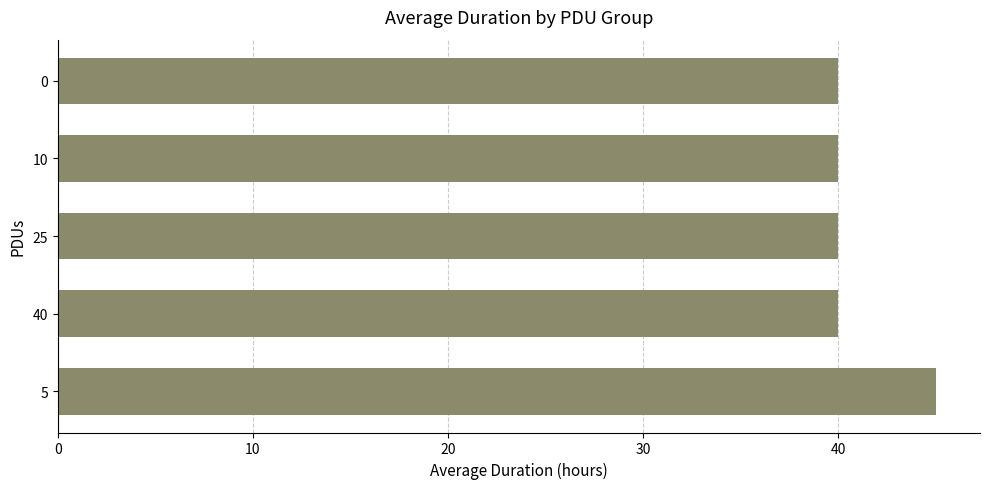

How many bars are there in total?

5